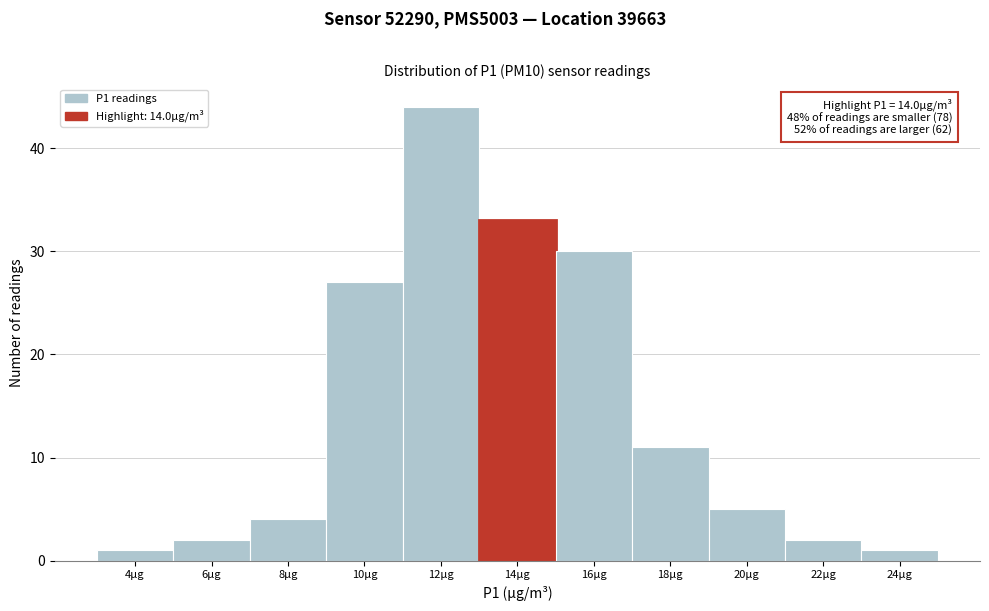

Reading left to right, what are all the values shown in this chart?

4µg=1	6µg=2	8µg=4	10µg=27	12µg=44	14µg=33	16µg=30	18µg=11	20µg=5	22µg=2	24µg=1